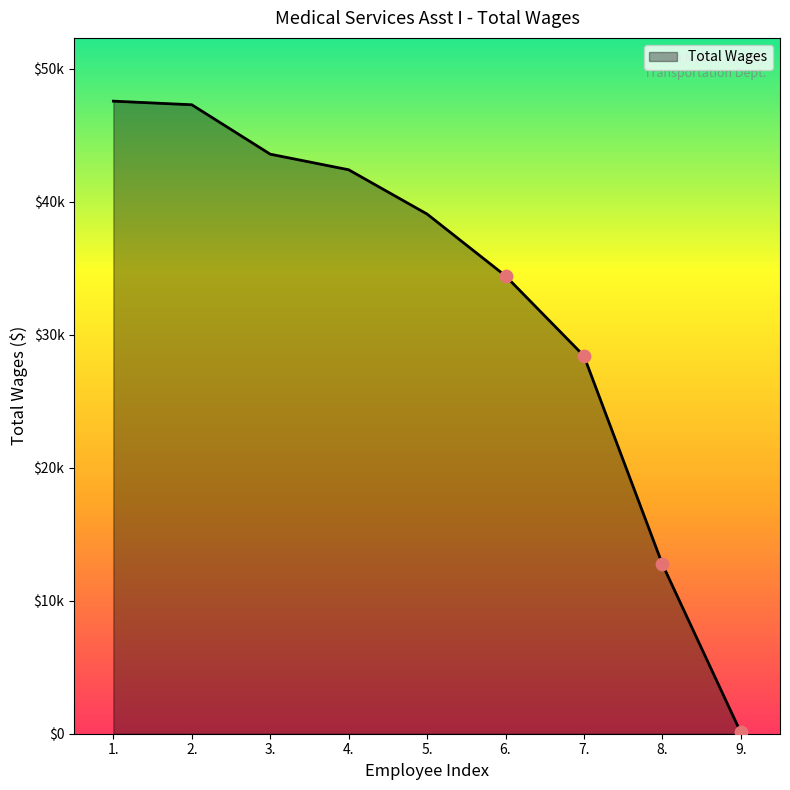

Which has a higher value, 1. or 6.?

1.